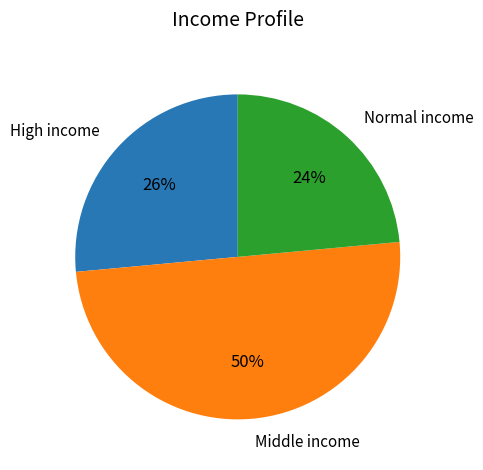

Do Middle income and Normal income together represent more than half of the pie?

Yes